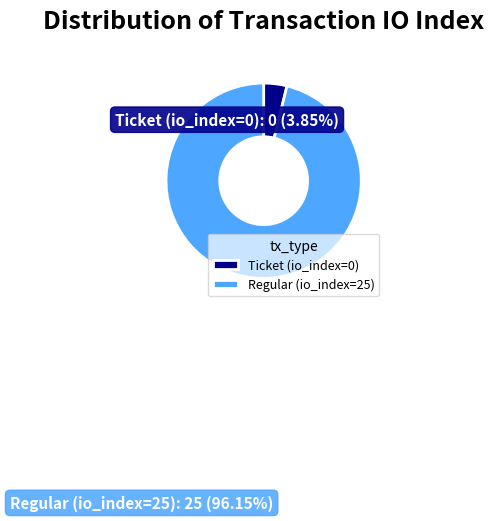

Is it true that Regular (io_index=25) is 96% of the pie?

True